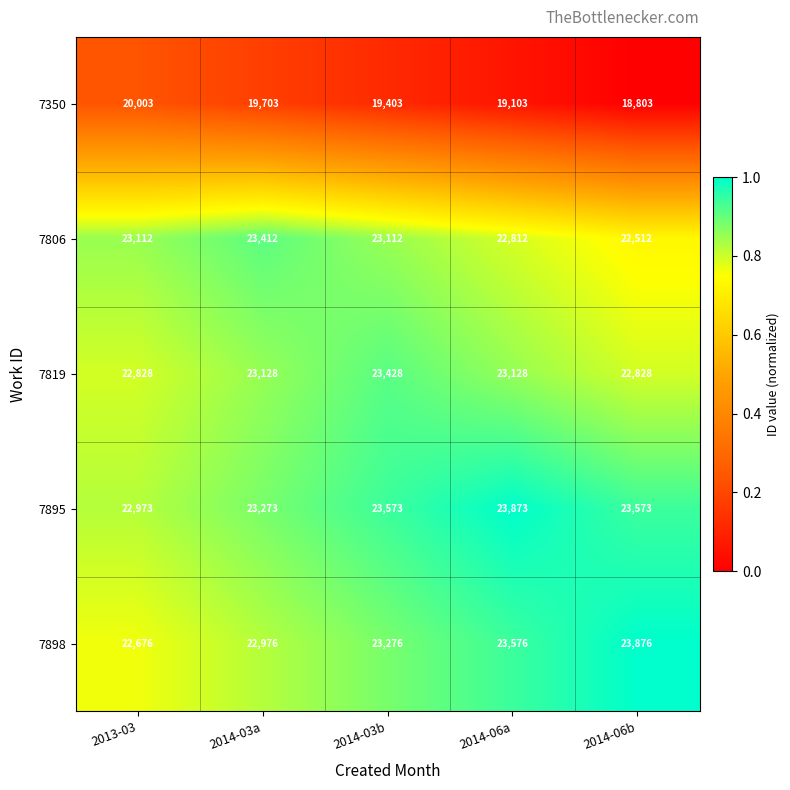

Reading left to right, extract all data points from this chart.

7350: 20003	19703	19403	19103	18803
7806: 23112	23412	23112	22812	22512
7819: 22828	23128	23428	23128	22828
7895: 22973	23273	23573	23873	23573
7898: 22676	22976	23276	23576	23876